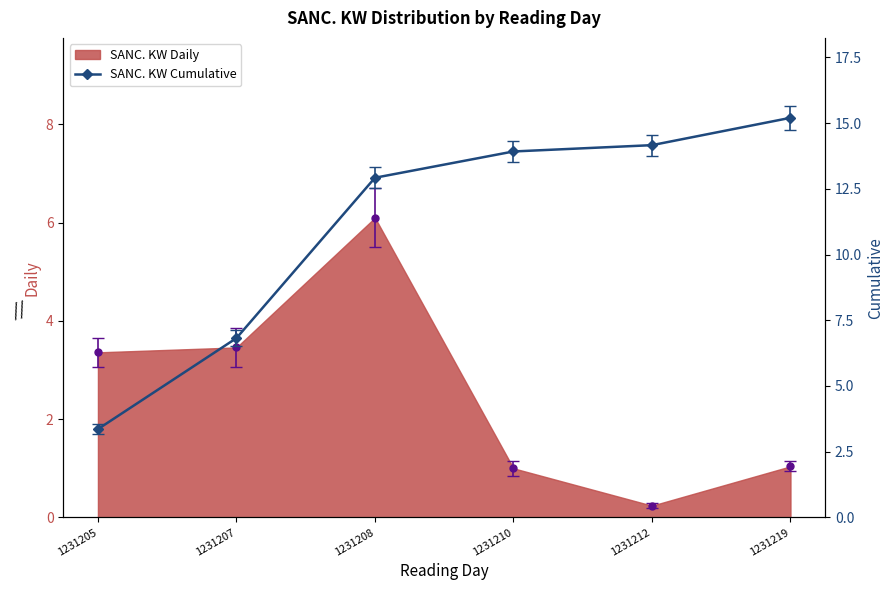

Is it true that the value at 1231219 is 15.2?

True